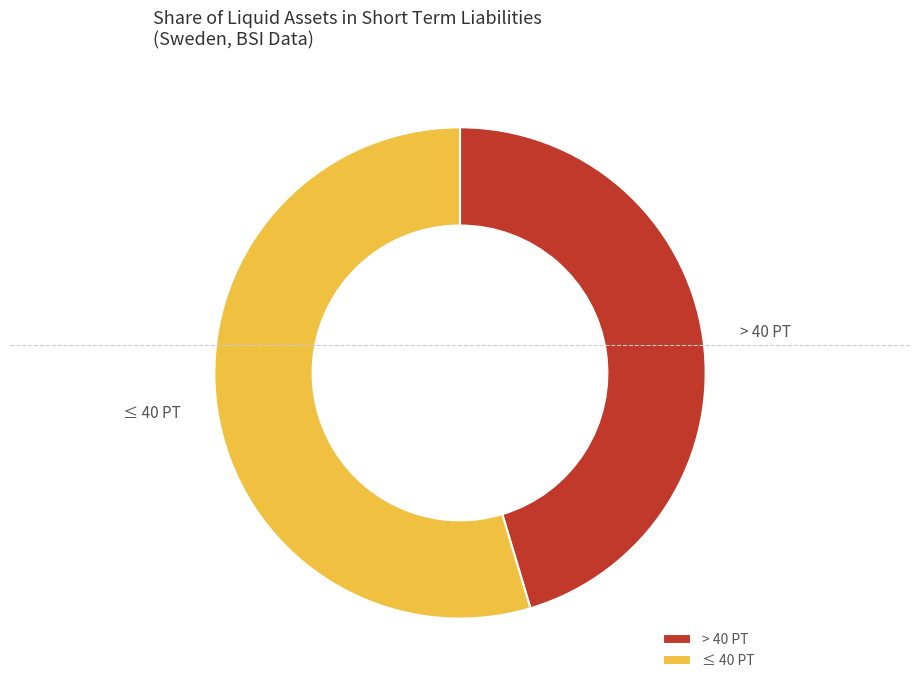

True or false: ≤ 40 PT accounts for 55% of the total.

True